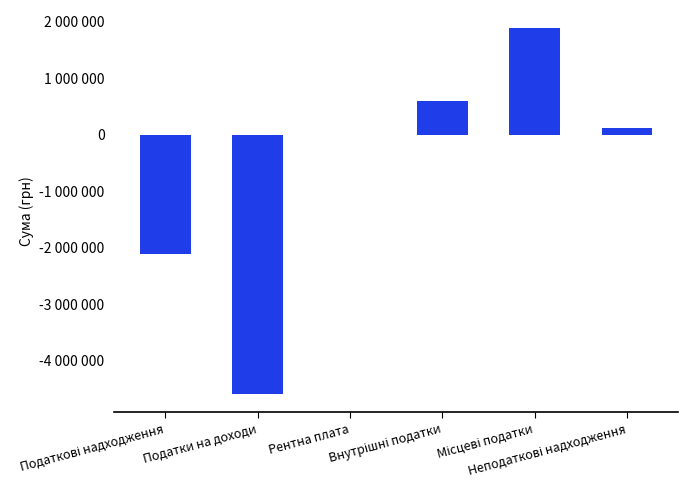

Are the bars horizontal?

No